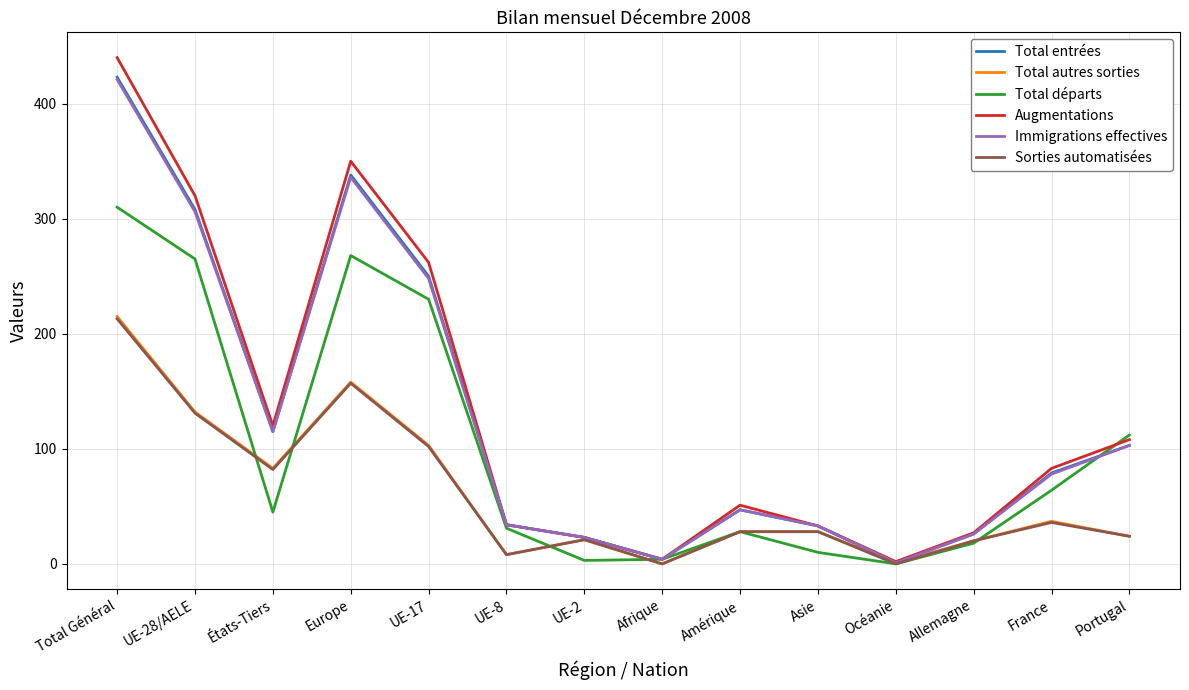

What is the total value across all series at UE-8?

149